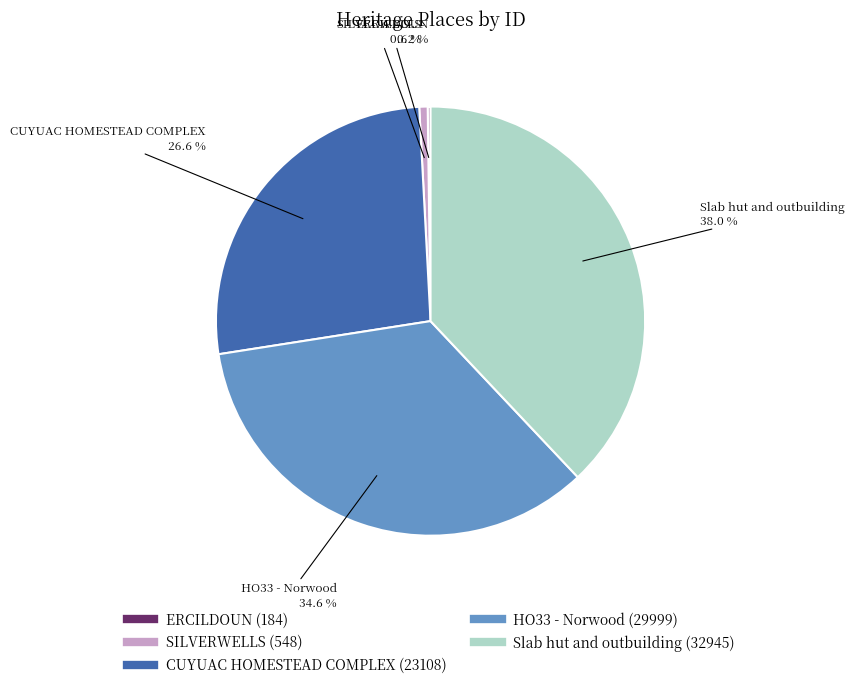

What portion of the pie excludes Slab hut and outbuilding?

62.0%